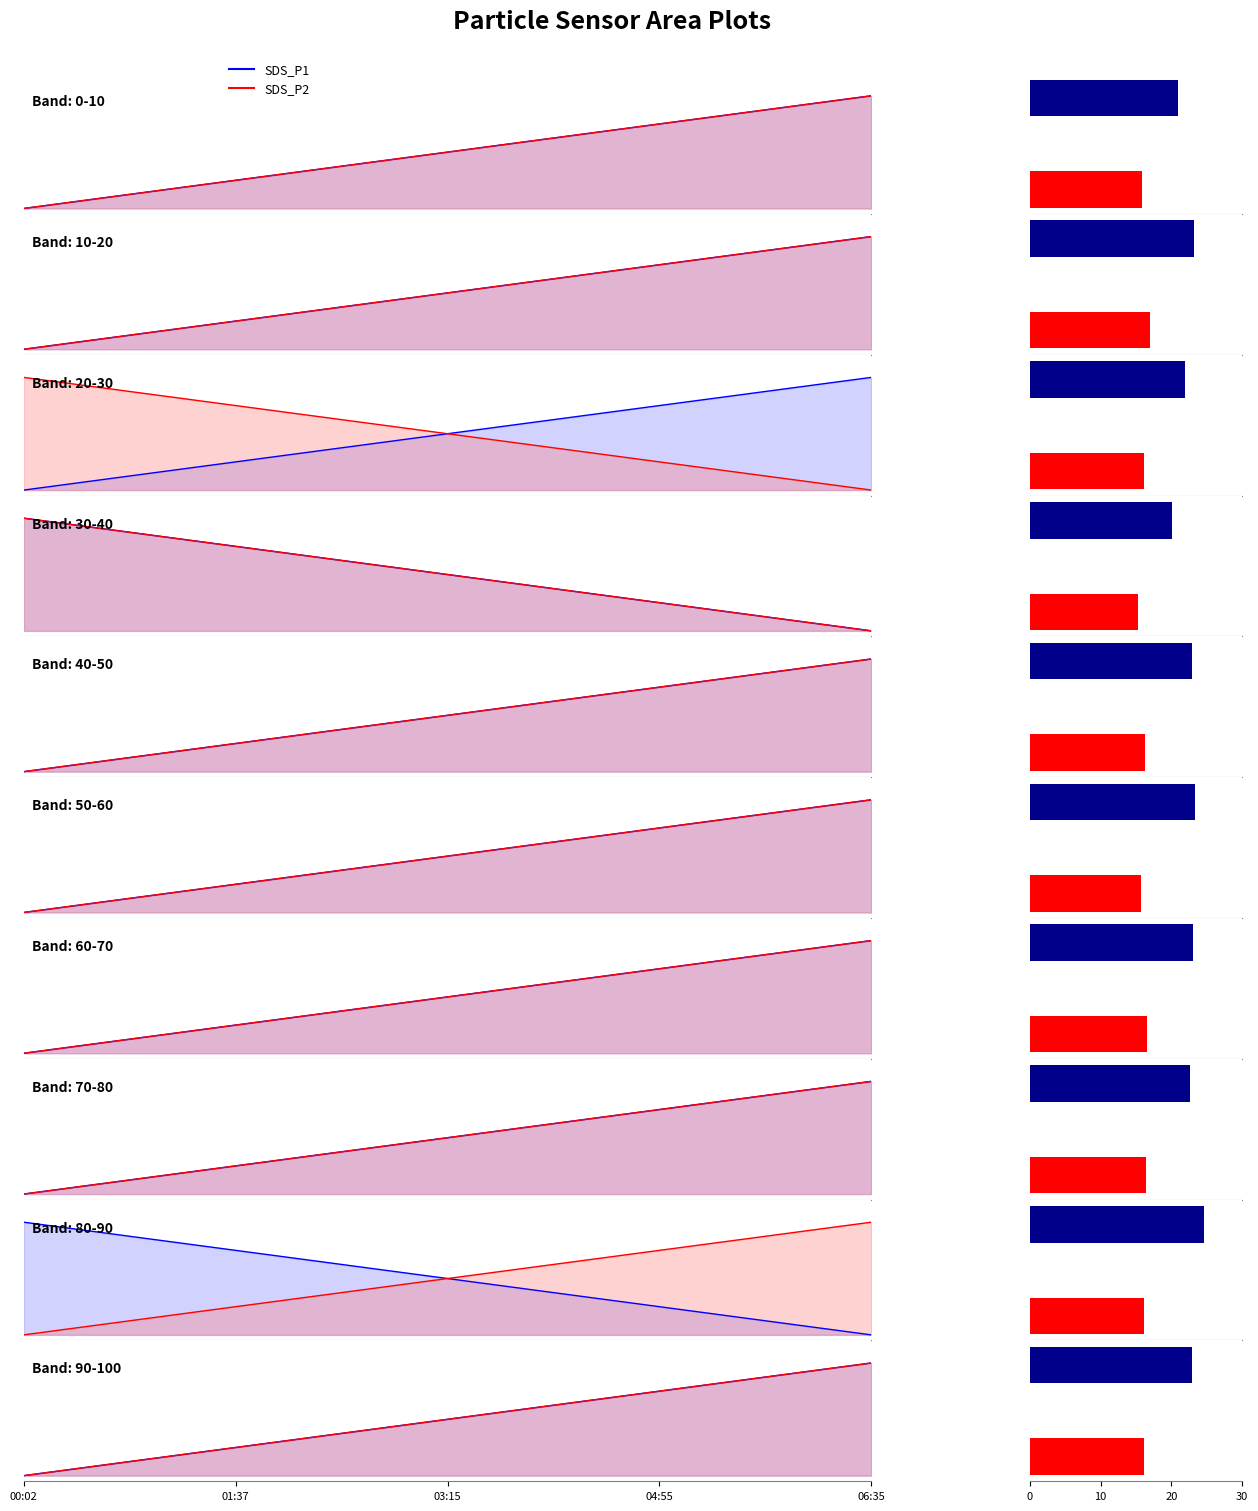

What is the sum of the SDS_P2 values at 06:35 and 00:02?

1.0